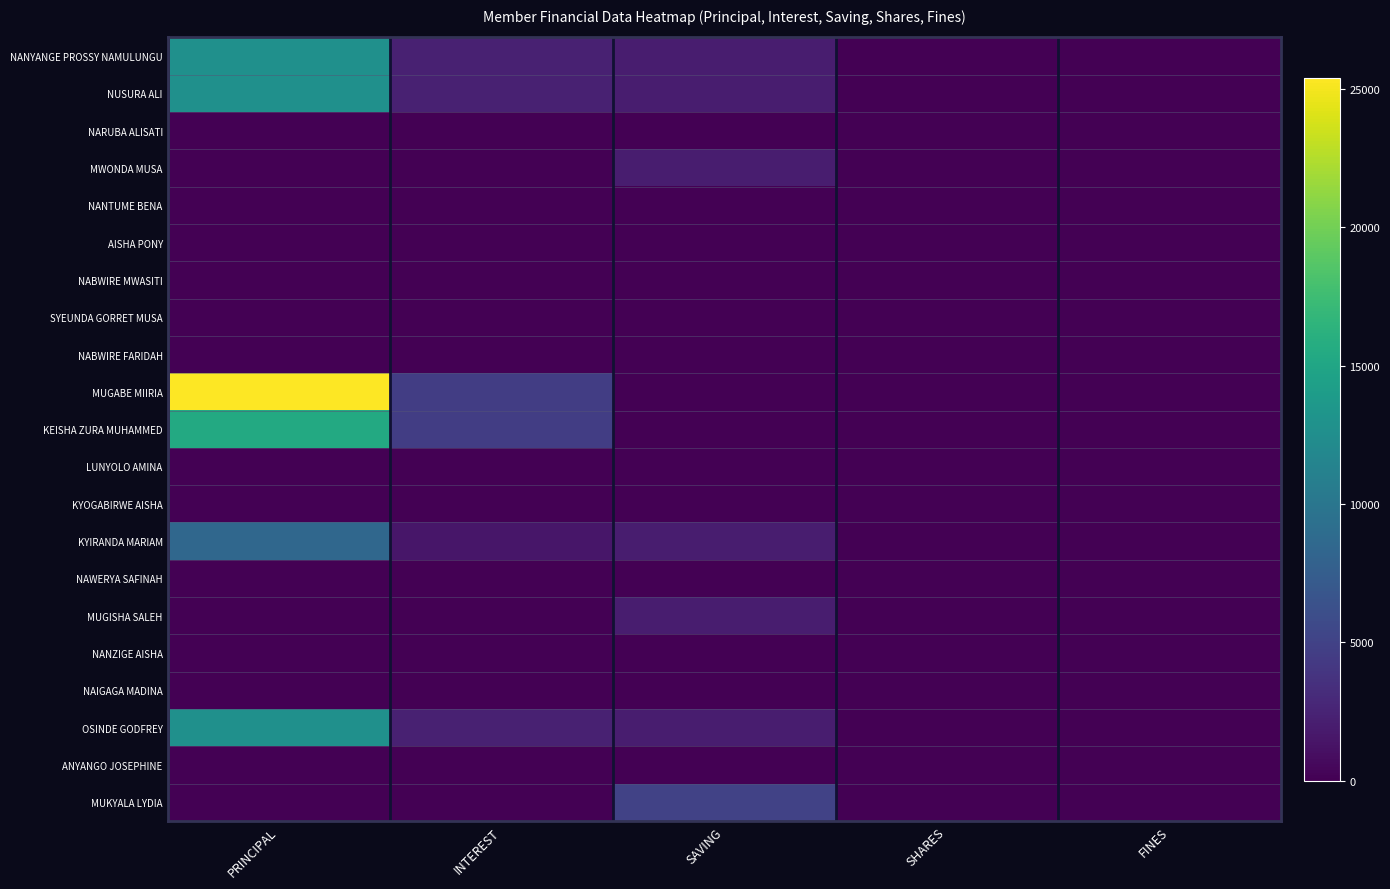

How many series are shown in this chart?

21